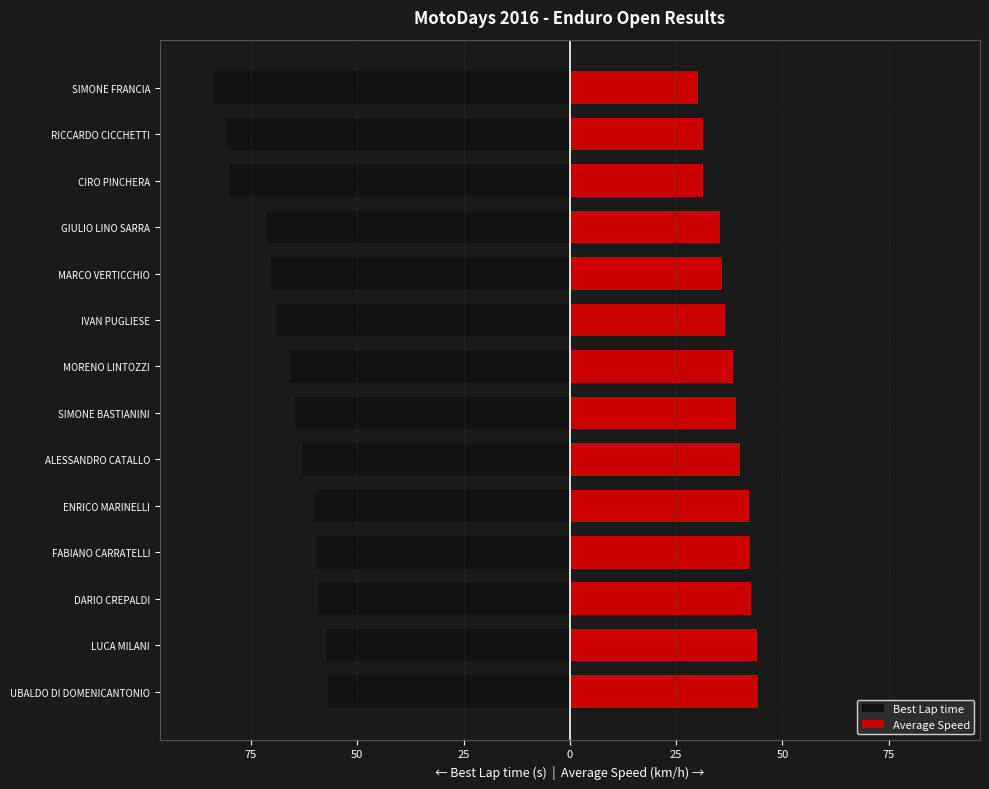

The value of Average Speed at ALESSANDRO CATALLO is 12.1. True or false?

False